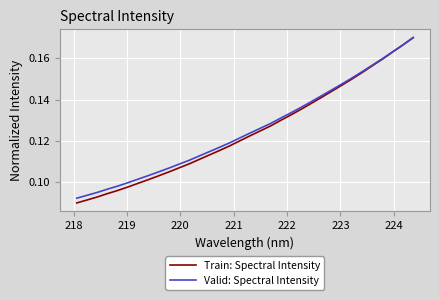

Which series has the largest range (max minus min)?

Train: Spectral Intensity